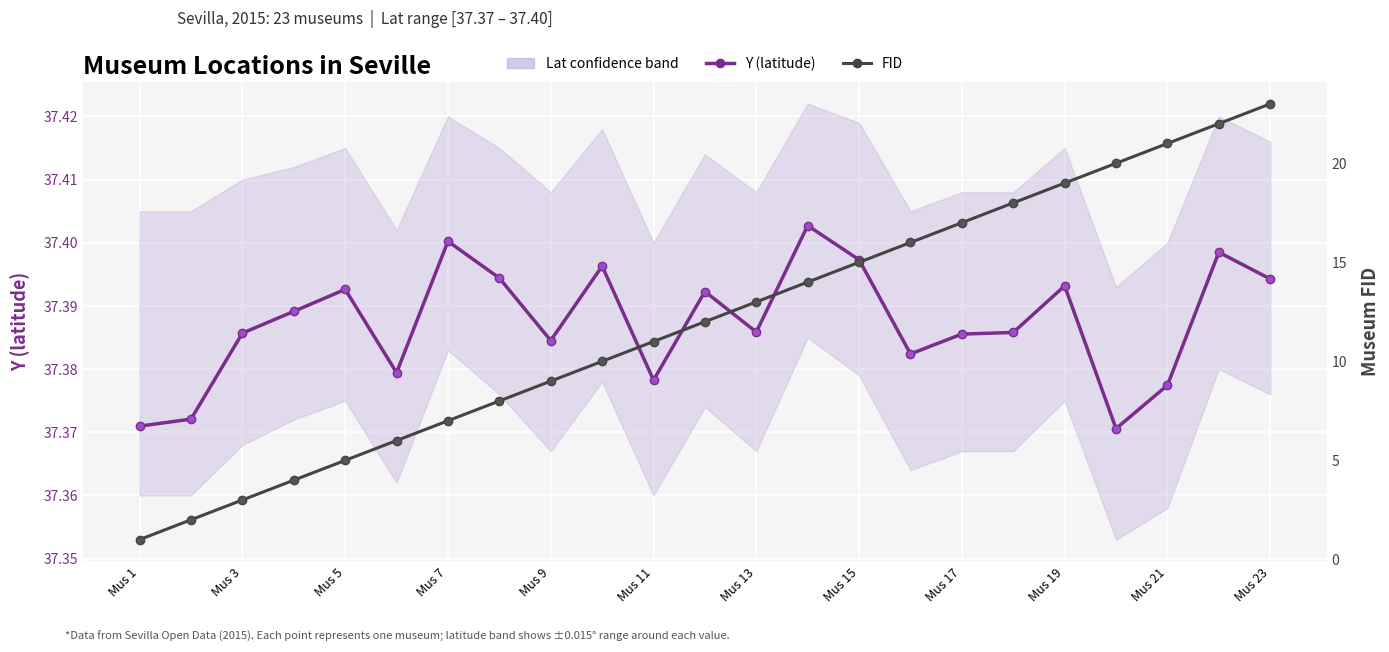

Is it true that FID equals 1.3 at Mus 3?

False